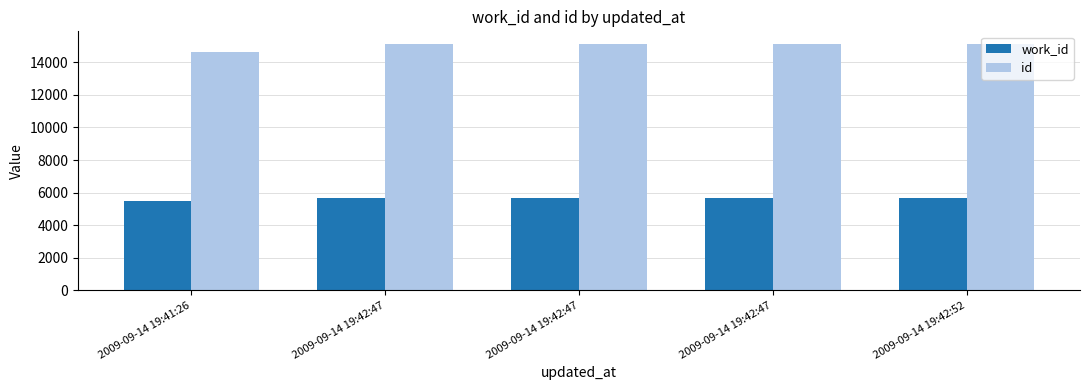

The value of id at 2009-09-14 19:42:47 is 3601. True or false?

False